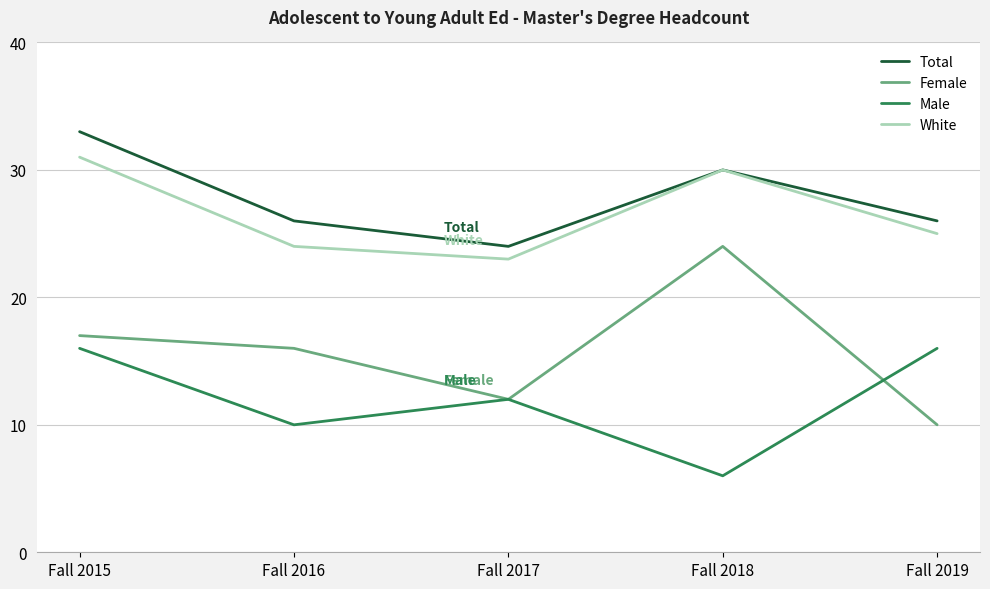

What is the difference between the Total values at Fall 2015 and Fall 2018?

3